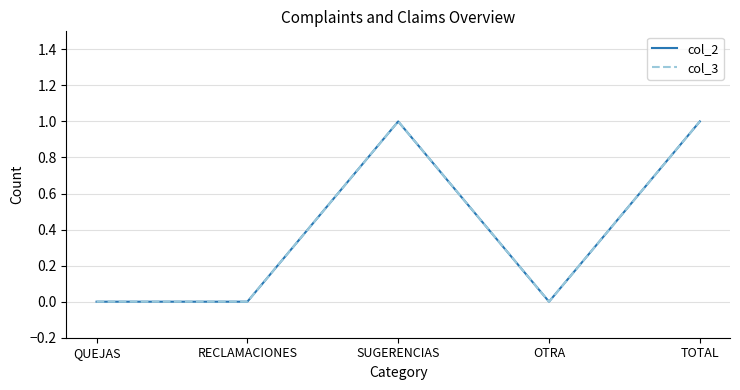

List the labels in order of col_2 value, smallest first.

QUEJAS, RECLAMACIONES, OTRA, SUGERENCIAS, TOTAL